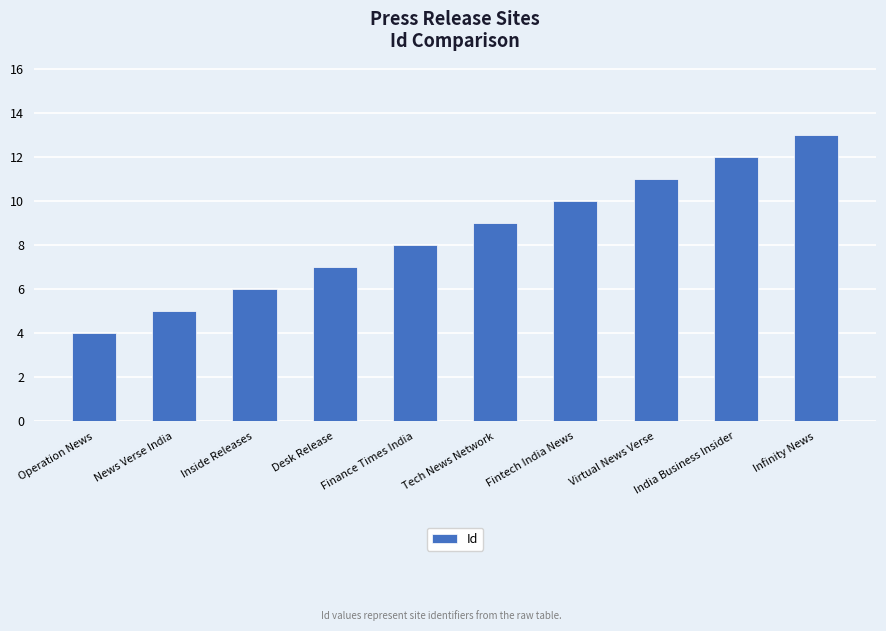

What is the difference between the values at Inside Releases and Operation News?

2